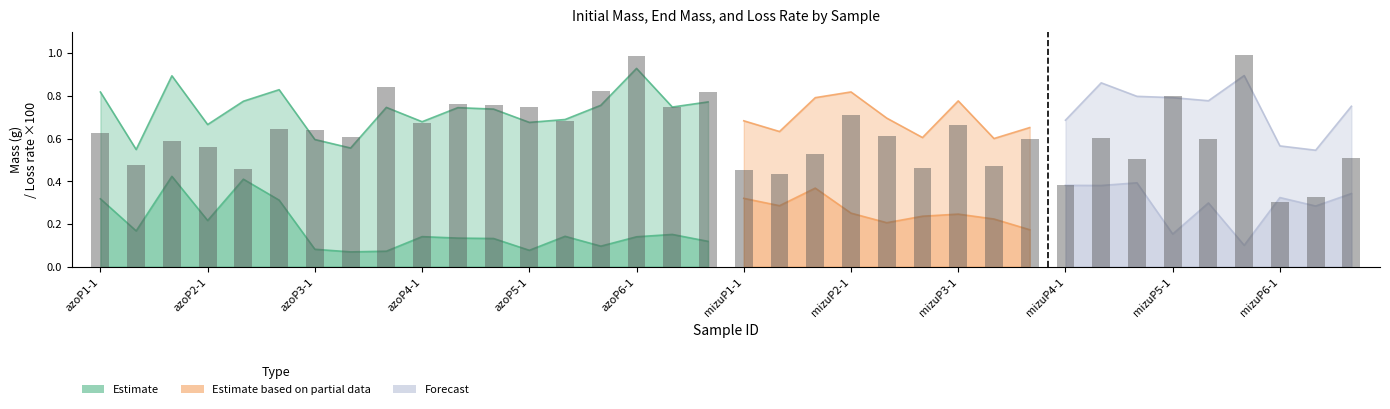

How many groups of bars are there?

36